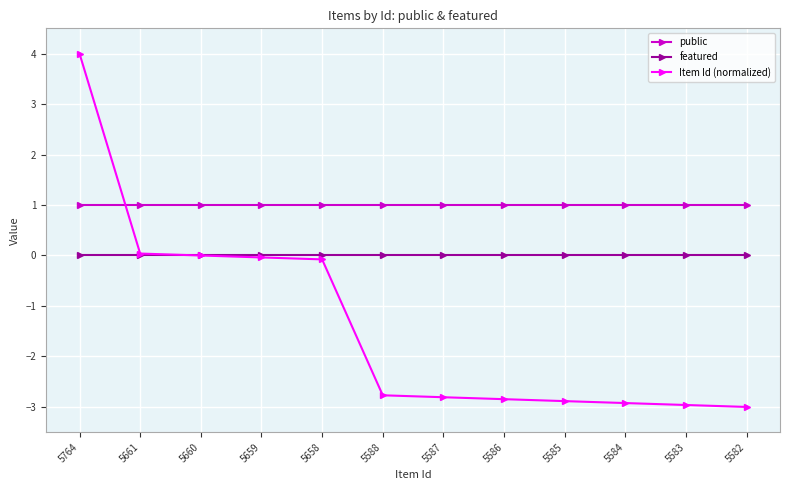

Which series changed the most between 5661 and 5587?

Item Id (normalized)